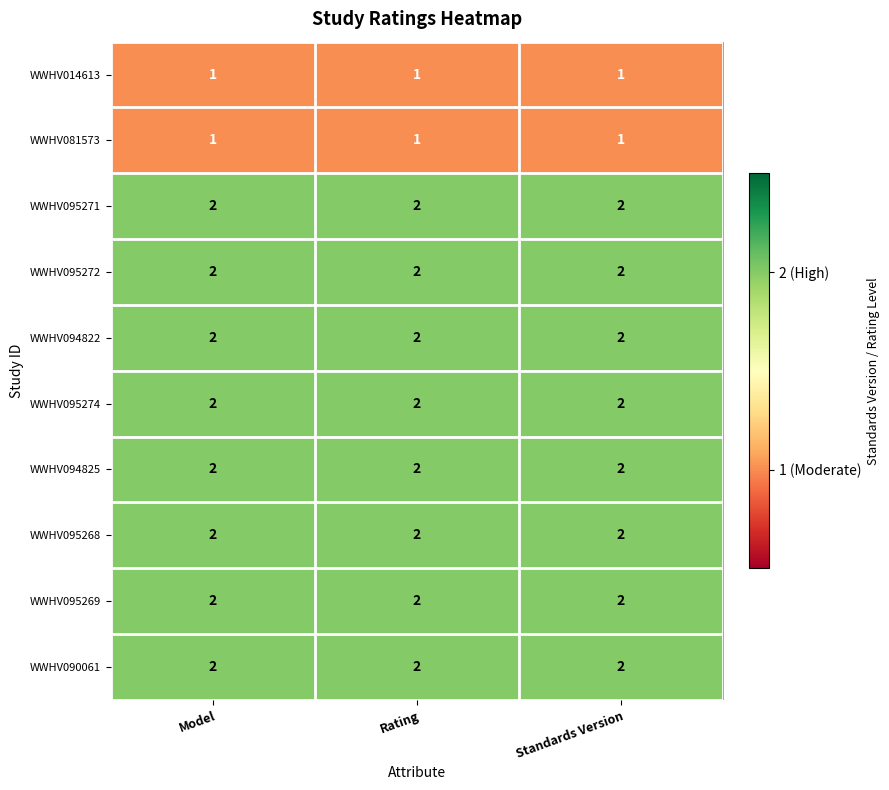

The WWHV095274 series shows 2 at Model. True or false?

True